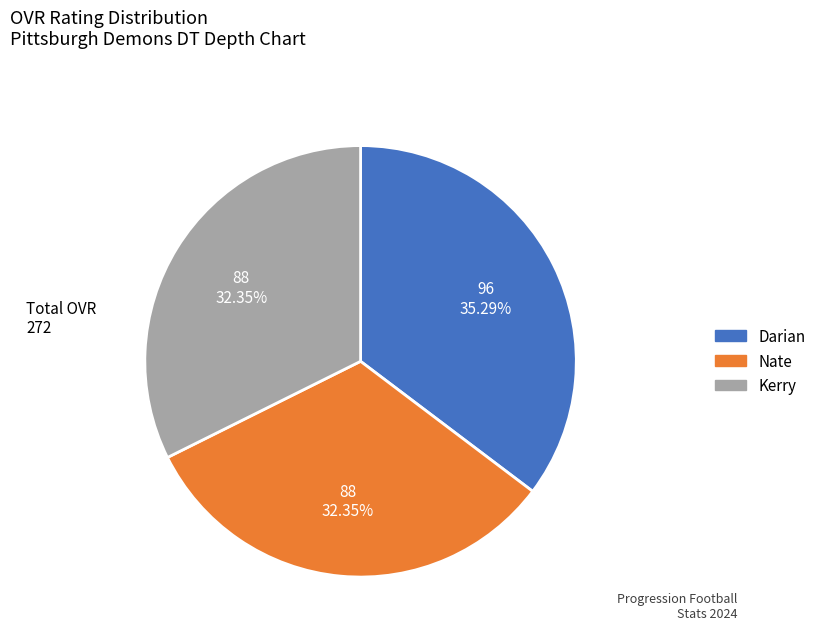

What is the ratio of the value at Nate to the value at Kerry?

1.0